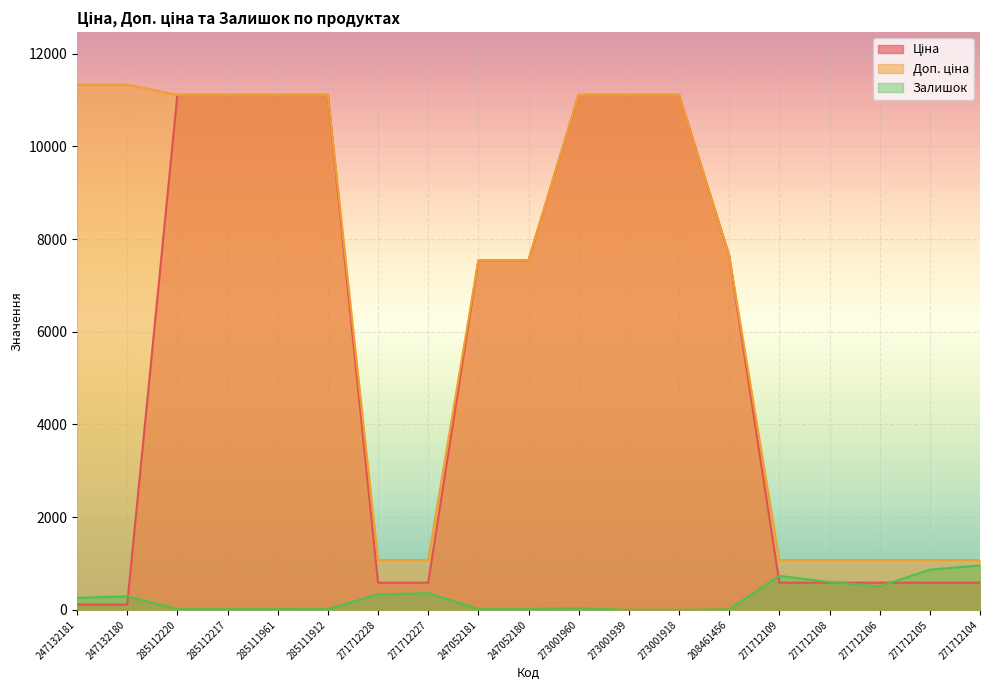

Is it true that Залишок equals 17.0 at 285111961?

True